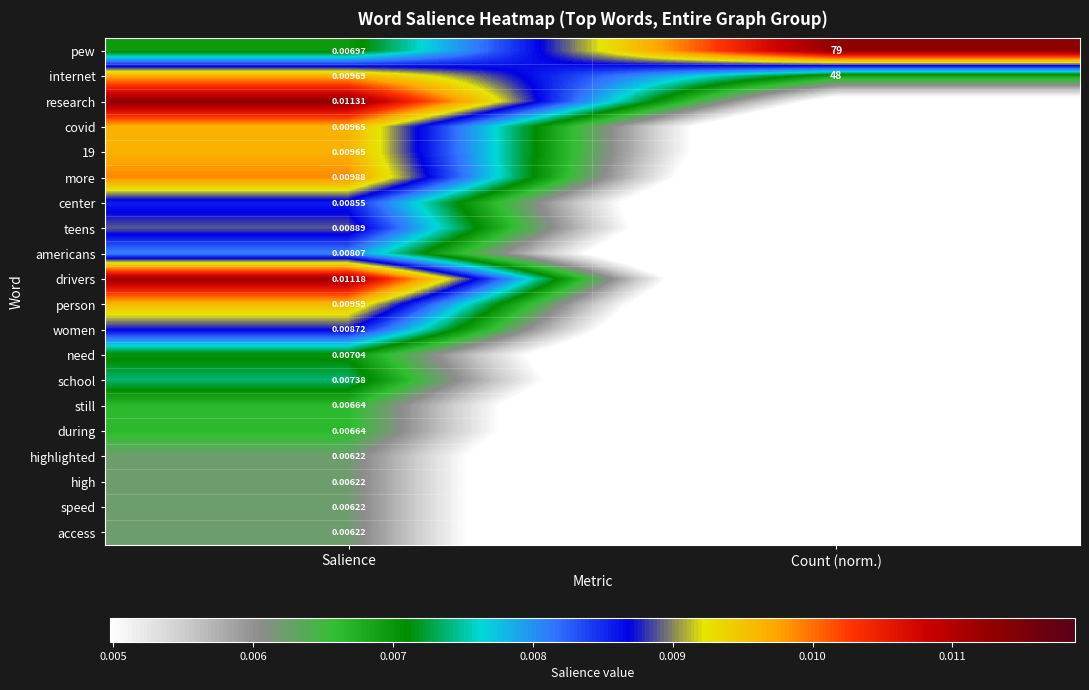

At which category is the sum across all series the highest?

Count (norm.)